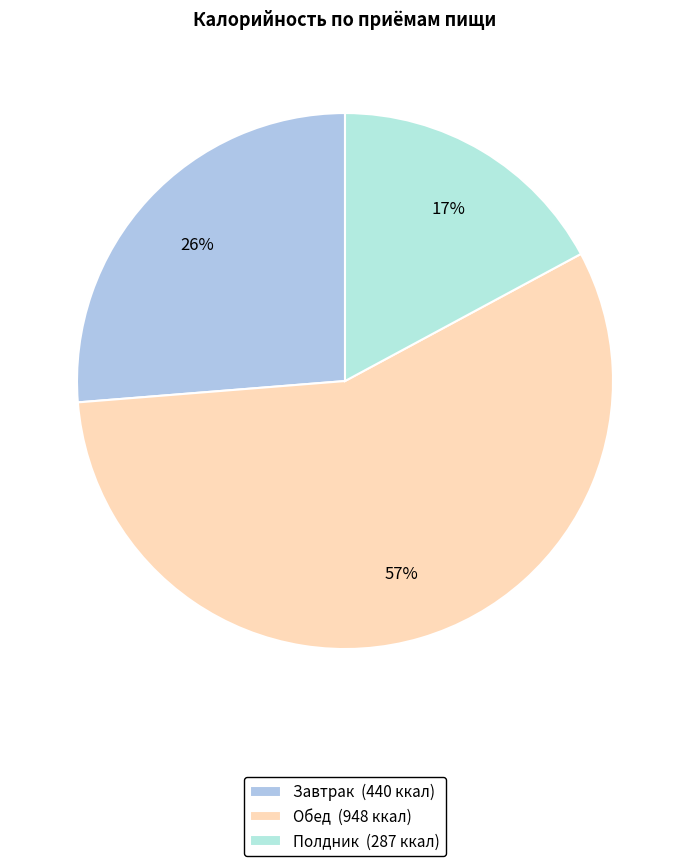

Which category has the biggest portion of the pie?

Обед (948 ккал)